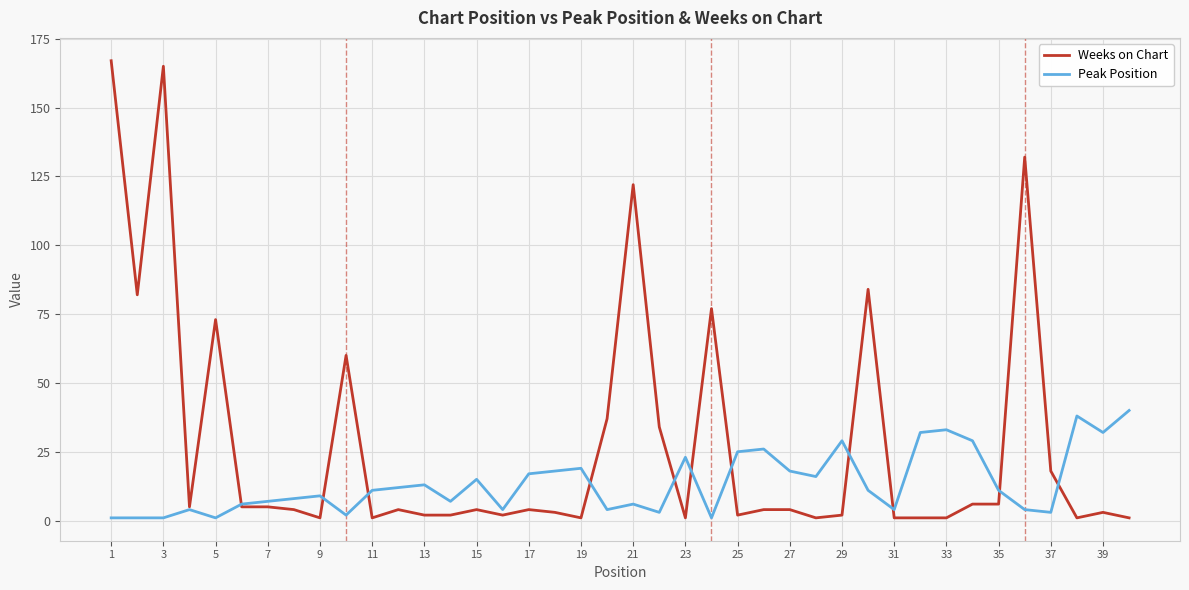

Which series has the largest range (max minus min)?

Weeks on Chart